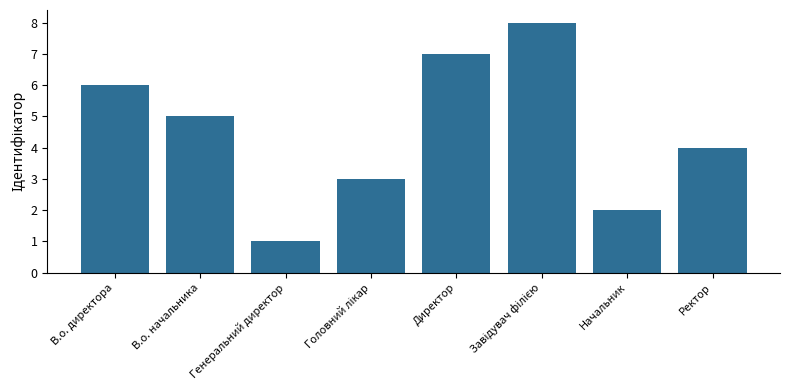

What is the label of the 8th bar from the left?

Ректор